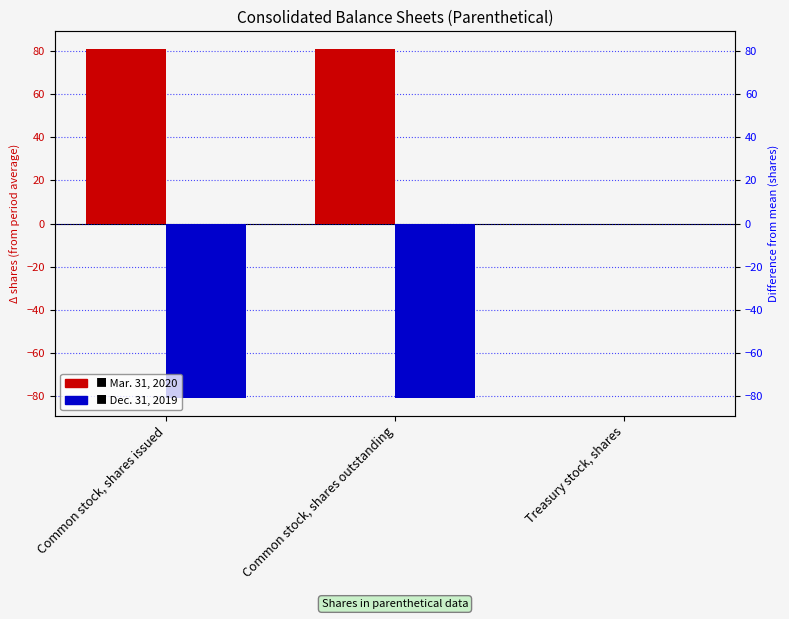

How many distinct data groups are displayed?

2